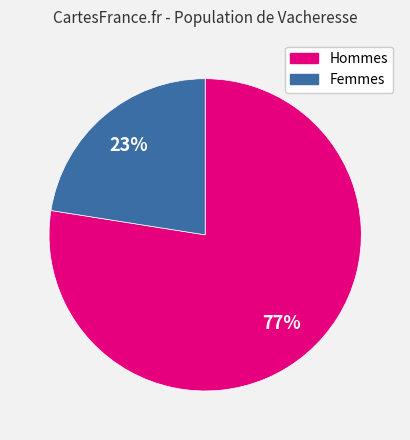

How many slices are in this pie chart?

2